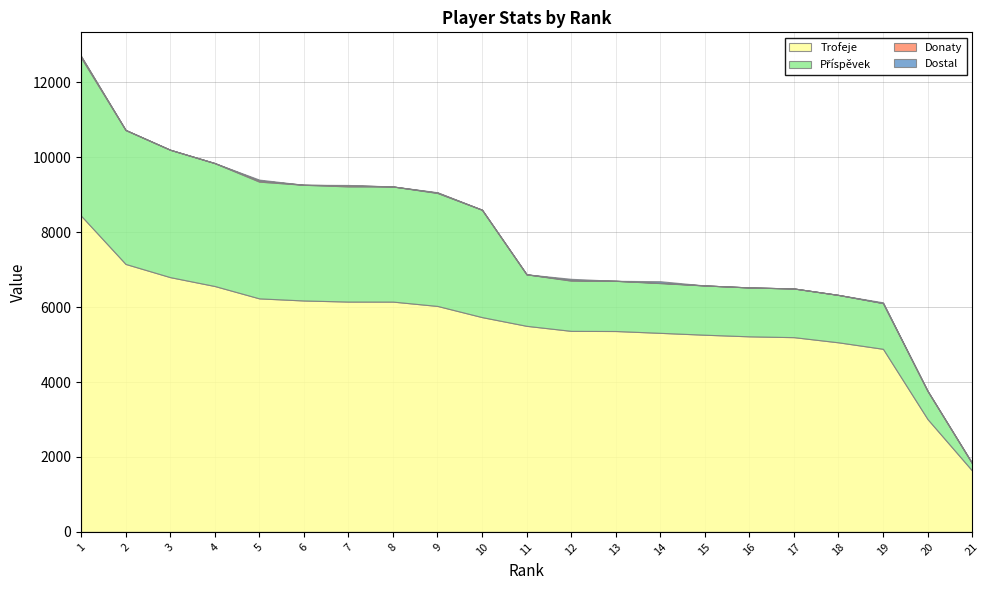

What is the difference between the Dostal values at 3 and 14?

40